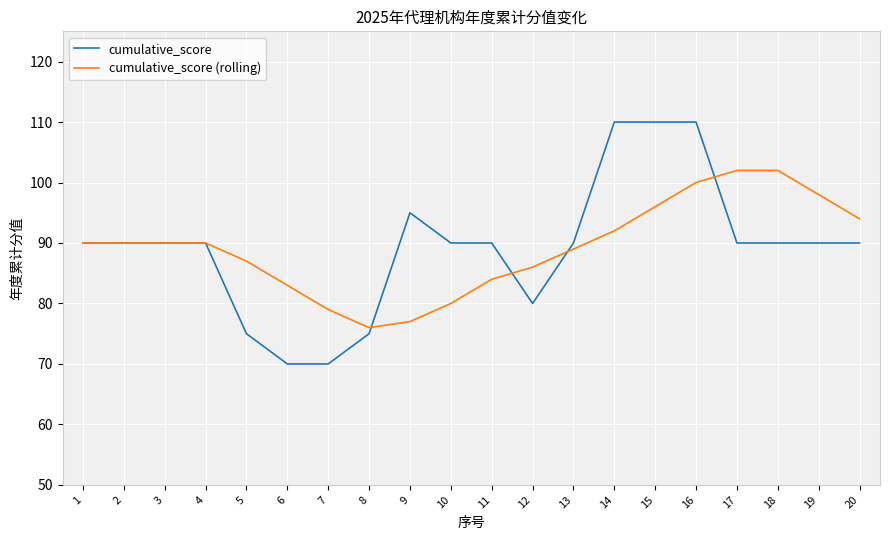

Is the value of cumulative_score (rolling) at 18 greater than the value of cumulative_score at 7?

Yes